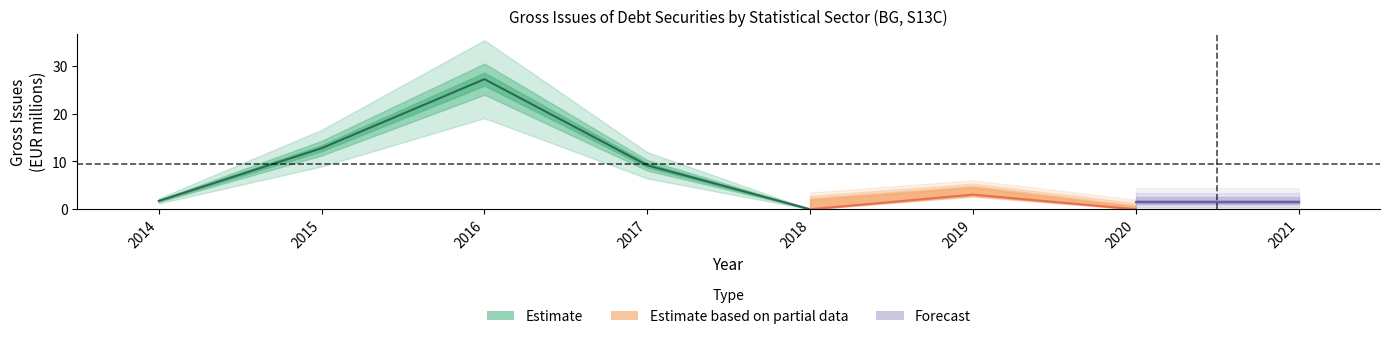

What is the sum of the values at 2016 and 2019?

30.3